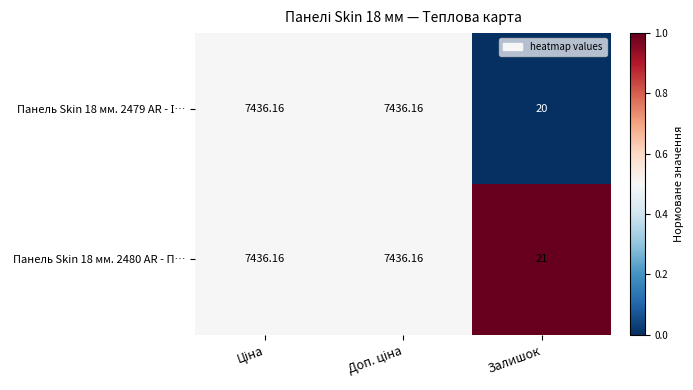

List the series in order of their overall mean, highest first.

Панель Skin 18 мм. 2480 AR - П…, Панель Skin 18 мм. 2479 AR - І…